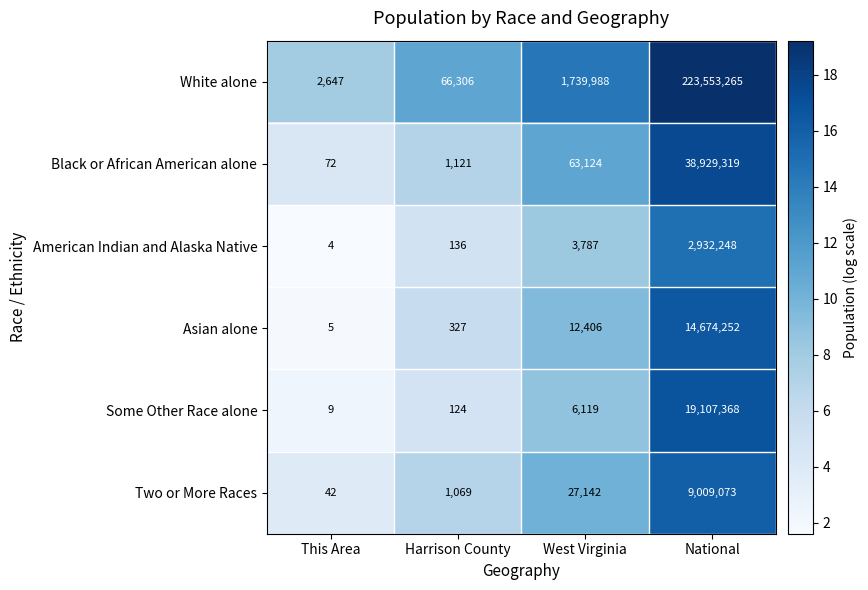

Where is Black or African American alone nearest to the value 19464695?

West Virginia